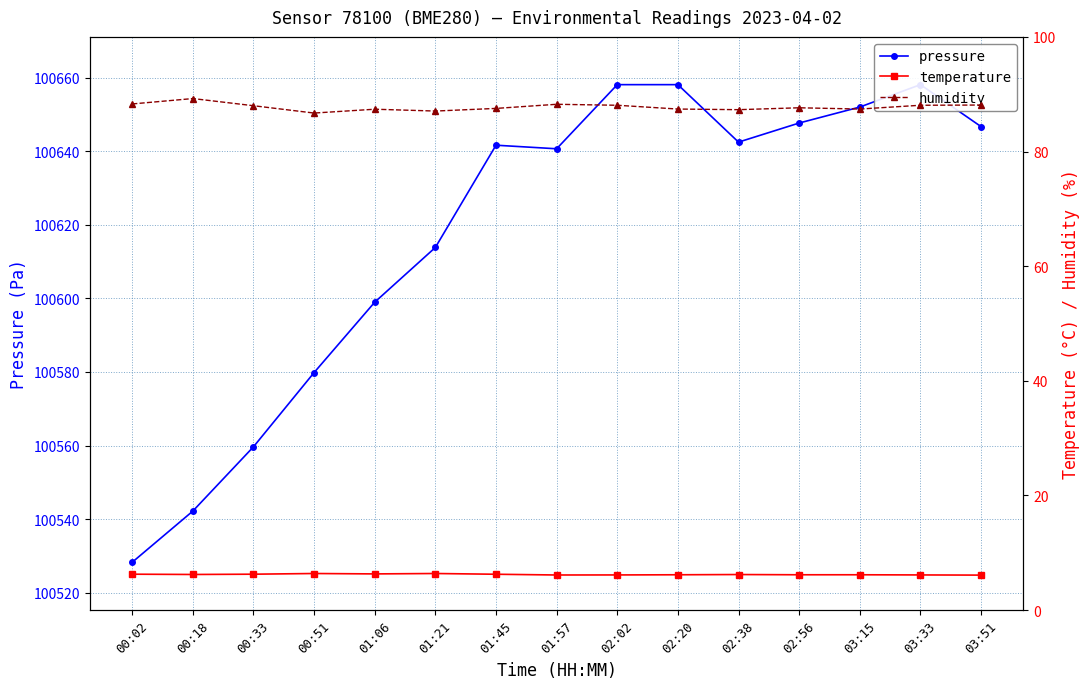

What are all the series names shown in the legend?

pressure, temperature, humidity